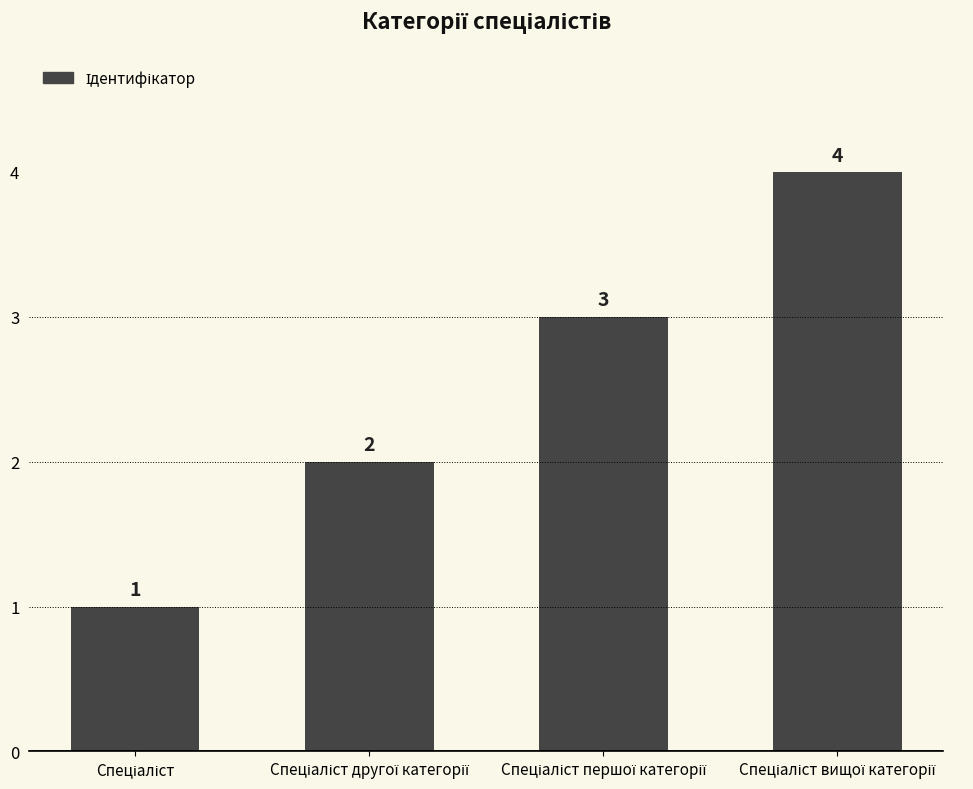

Count the values in the range 2 to 4.

3